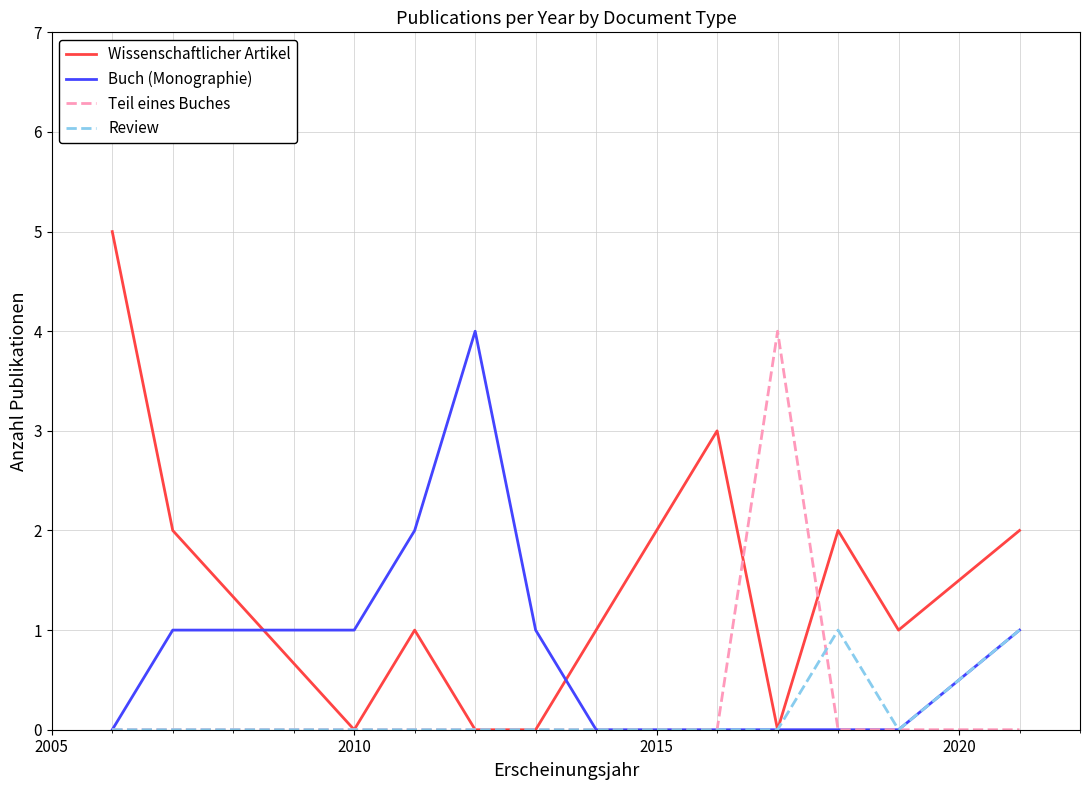

Which series has the widest spread of values?

Wissenschaftlicher Artikel